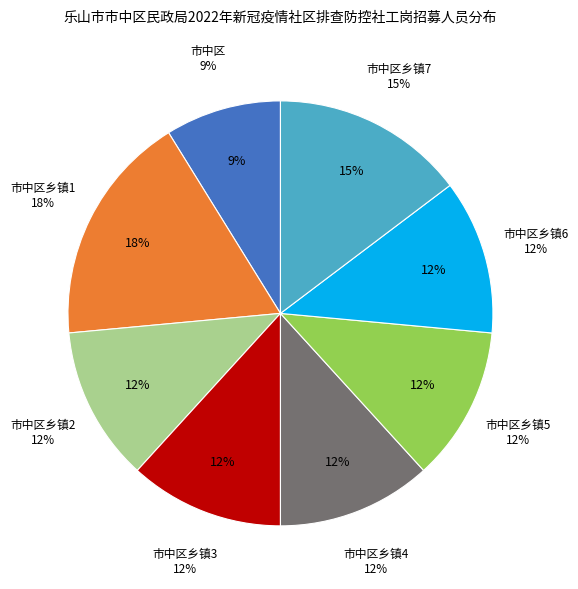

Count the number of slices in the pie.

8